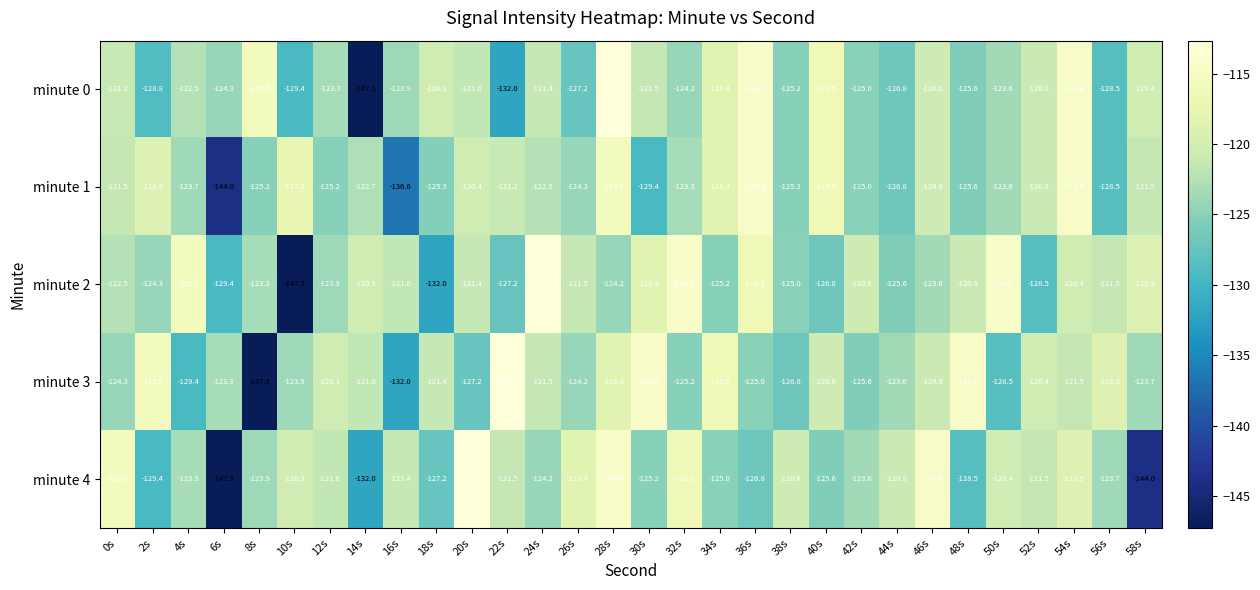

What is the sum of the minute 4 values at 6s and 50s?

-267.7